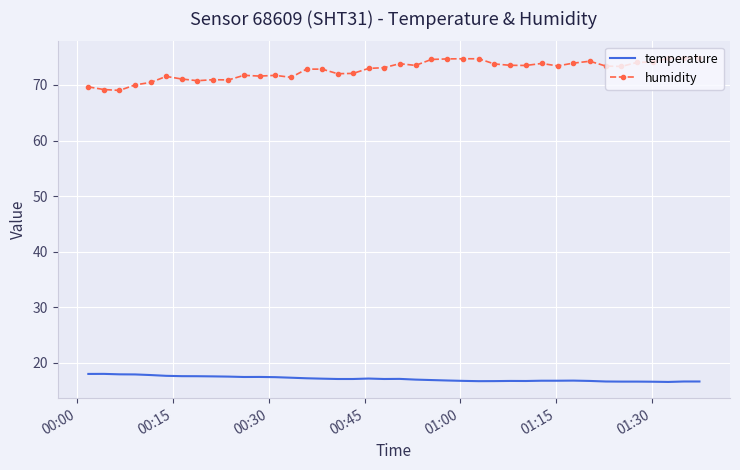

At how many categories does at least one series exceed 65?

40